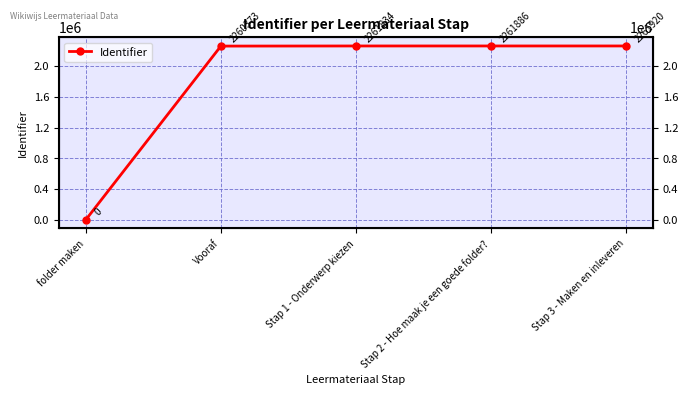

The chart shows a value of 3280510 at Stap 3 - Maken en inleveren. True or false?

False